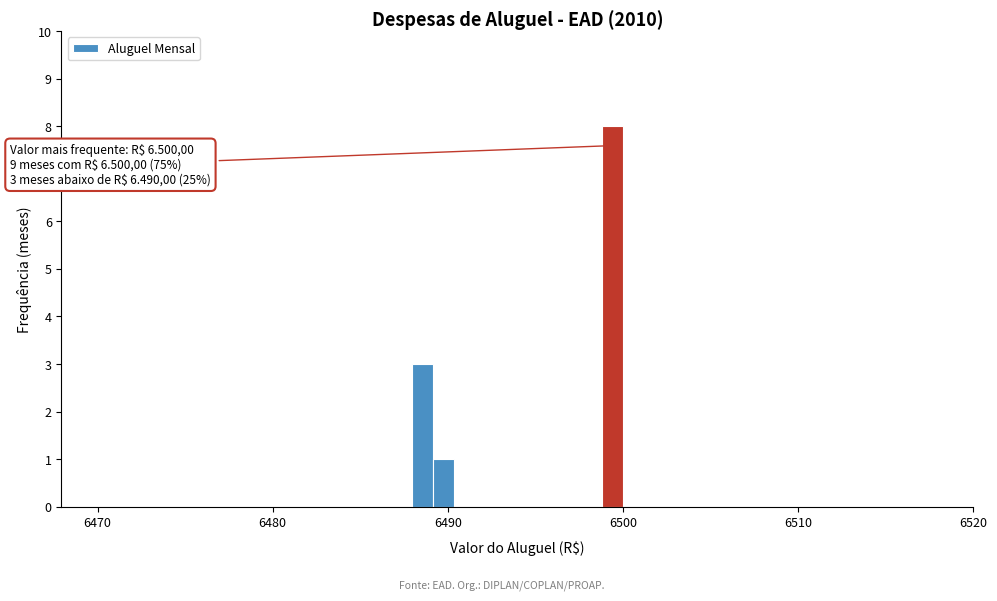

Around what value on the x-axis is the tallest bar? Give the approximate position of its centre, as read against the axis.

6499